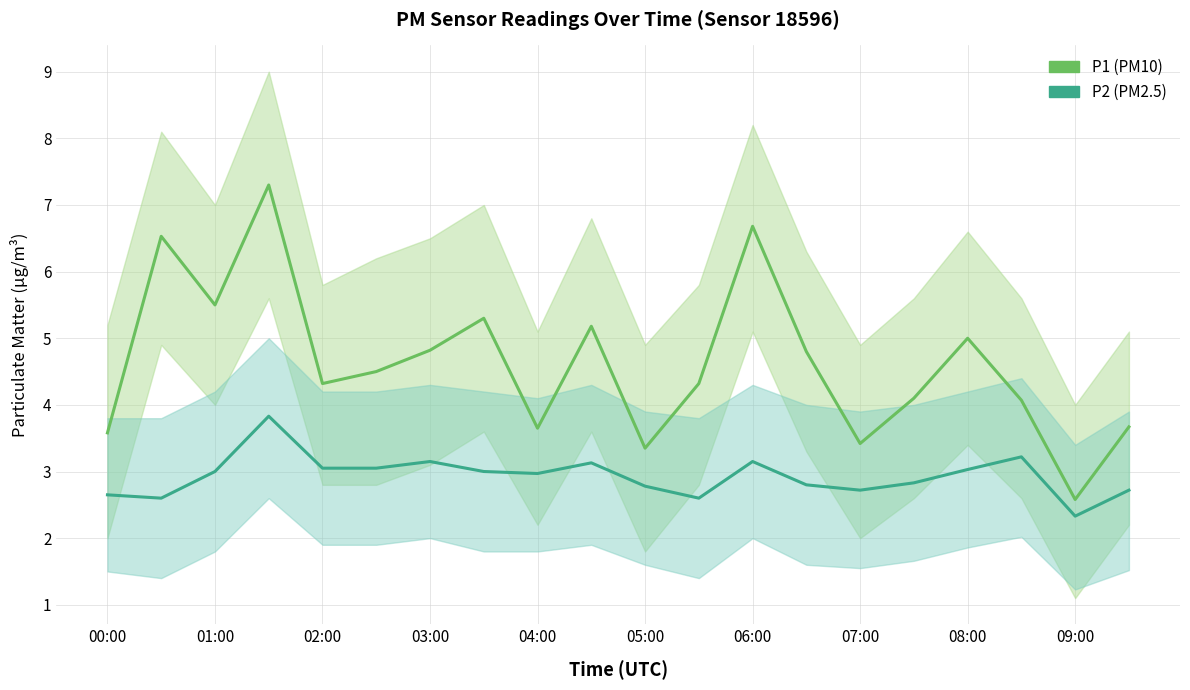

What value does the P2 (PM2.5) series have at 05:00?

2.8